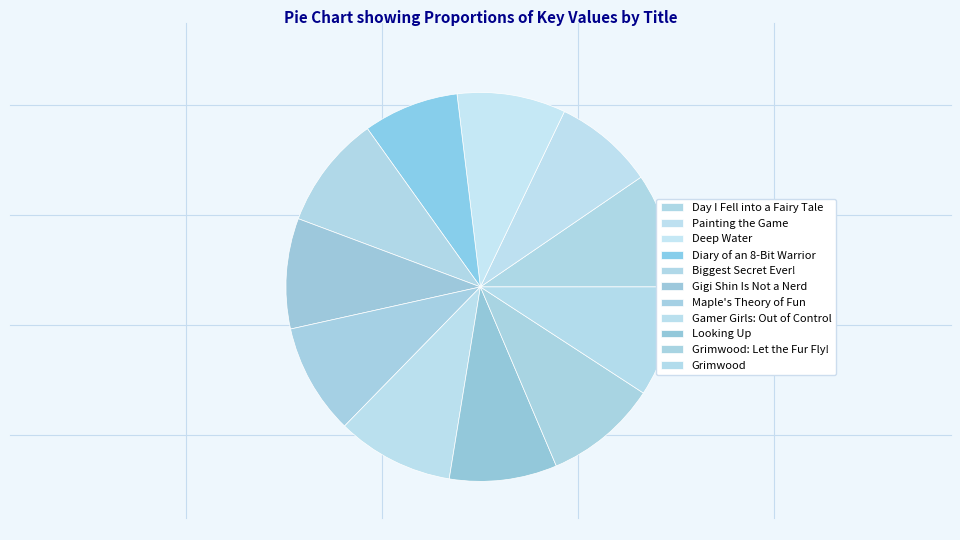

What percentage is NOT represented by Biggest Secret Ever!?

90.6%